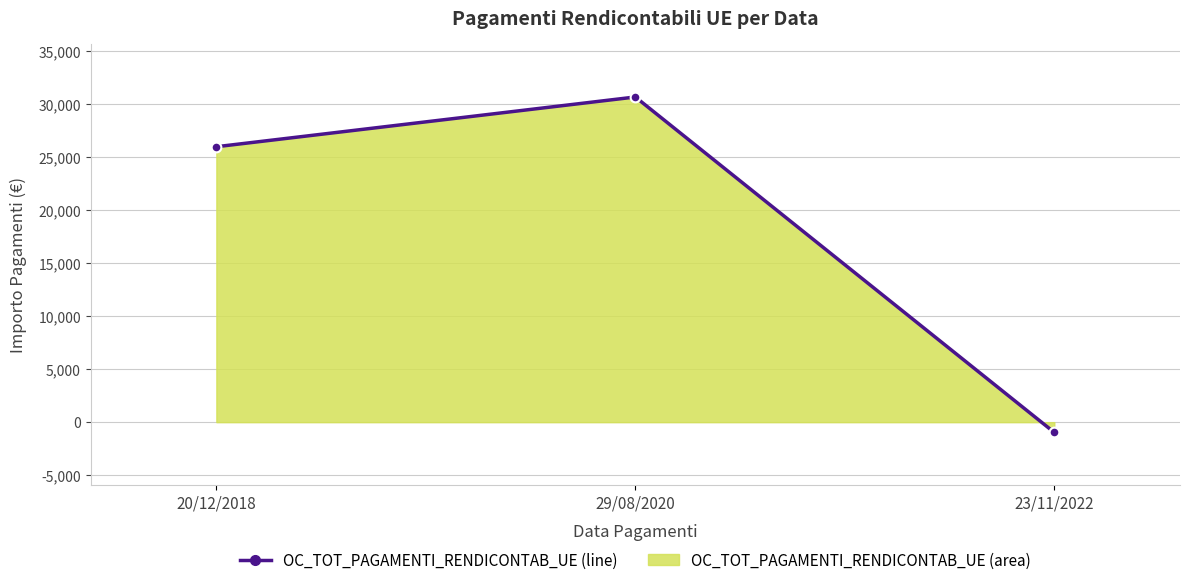

Which category has the lowest value across all series?

23/11/2022